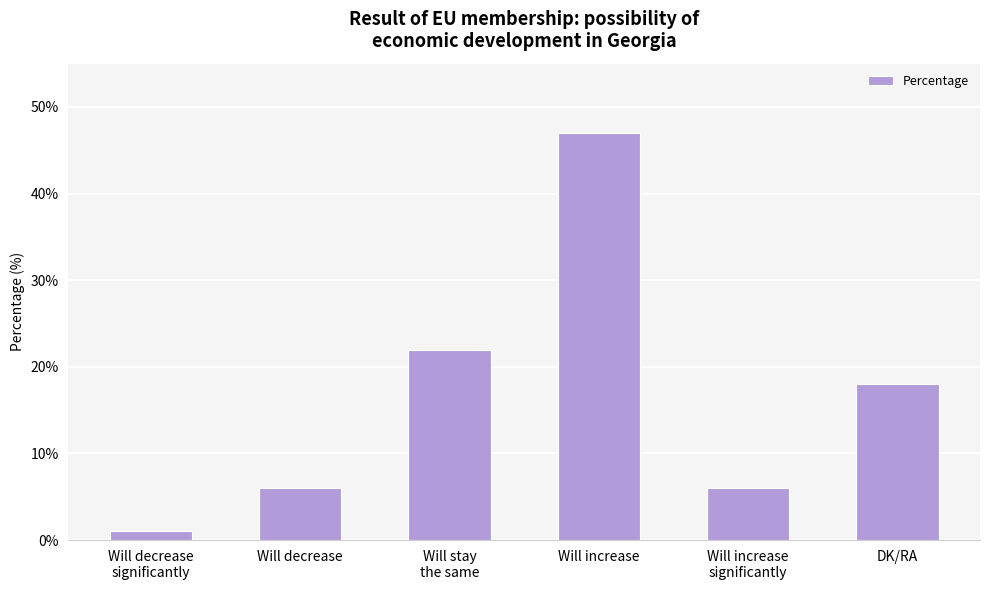

What is the change in value from Will decrease to Will increase?

+41